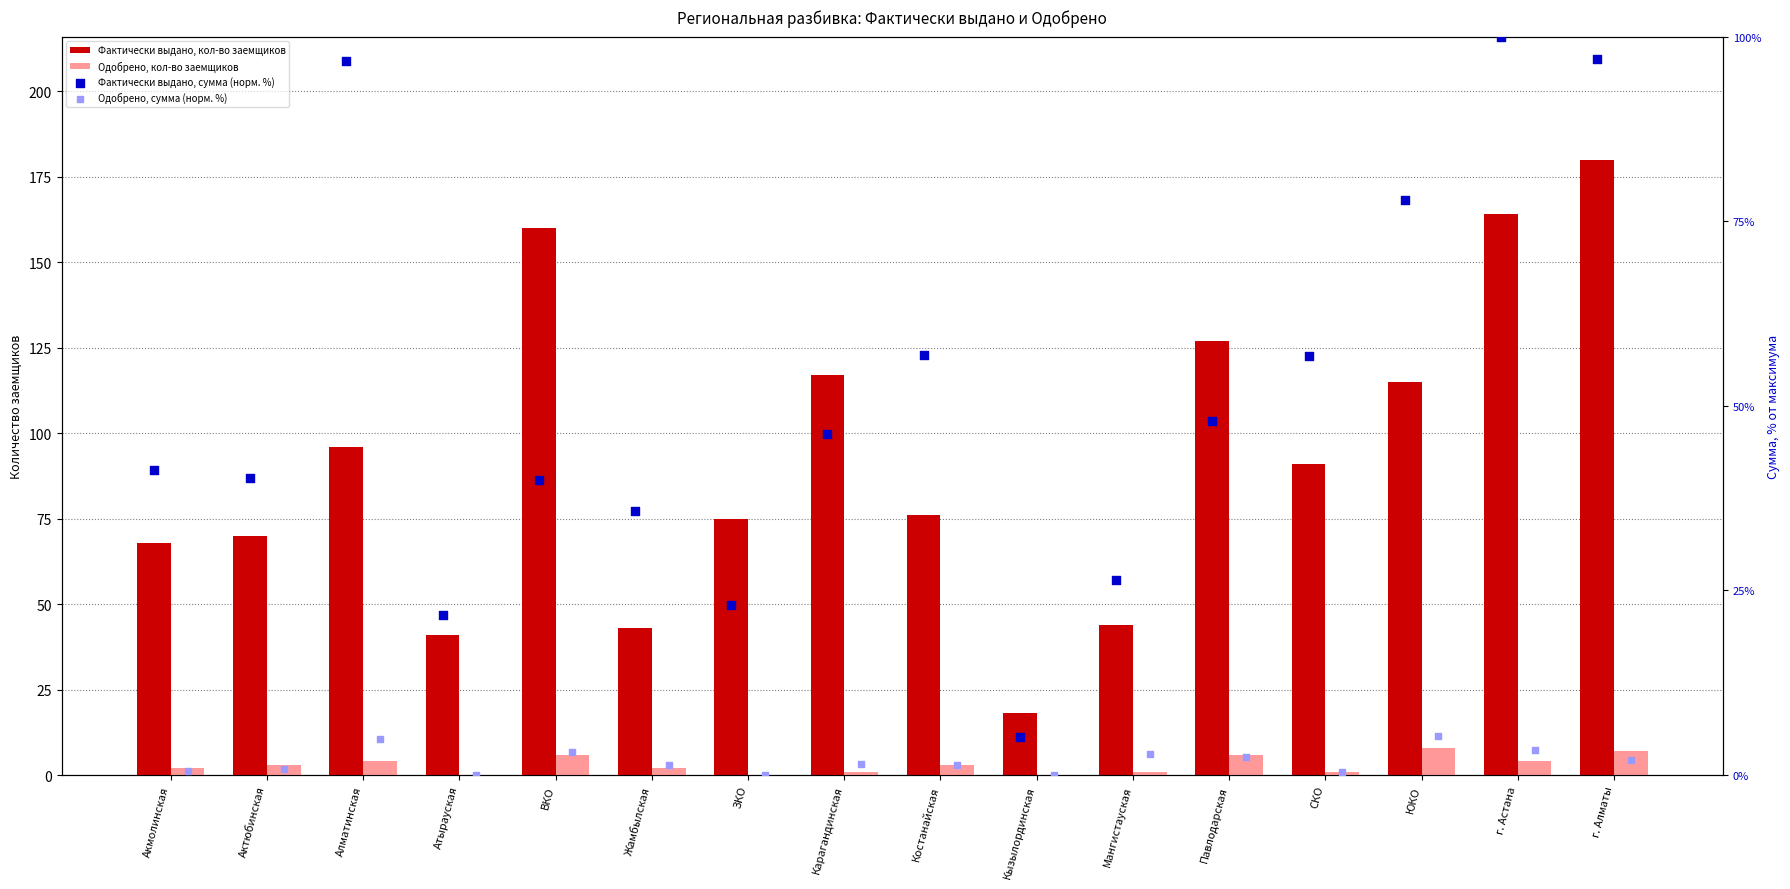

At which category is the sum across all series the highest?

г. Алматы